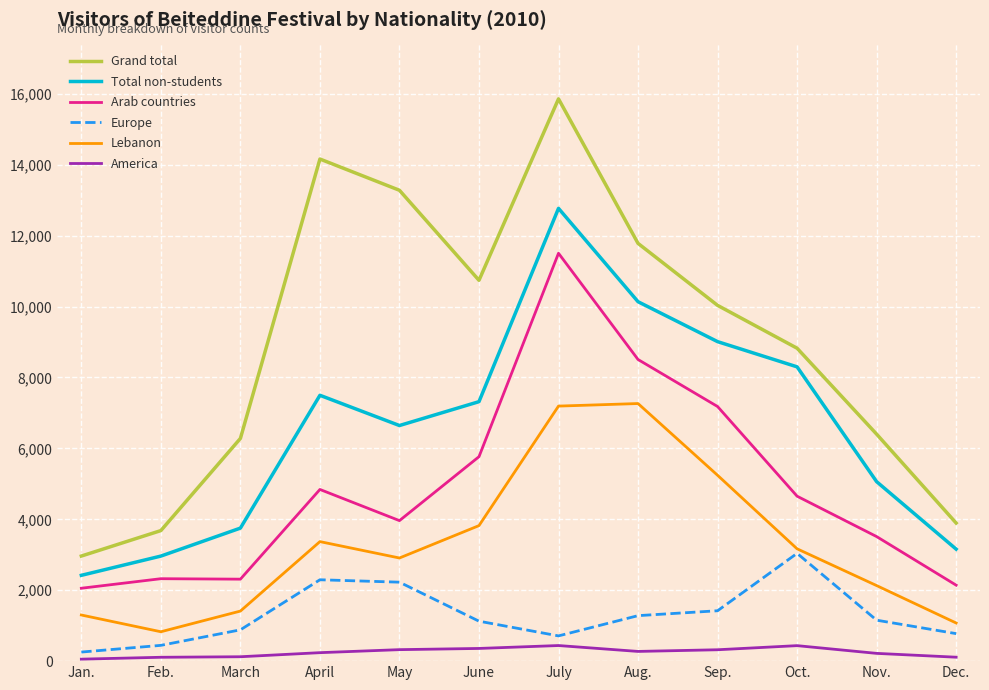

How many lines are shown in the chart?

6